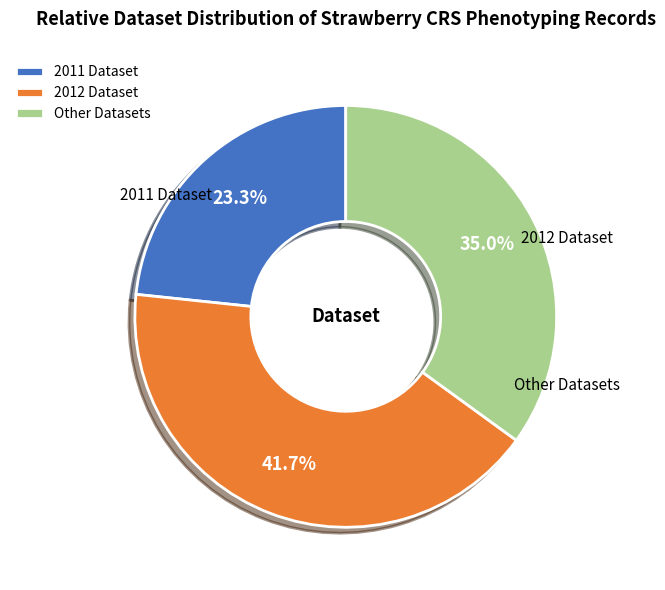

How many segments does this pie chart have?

3